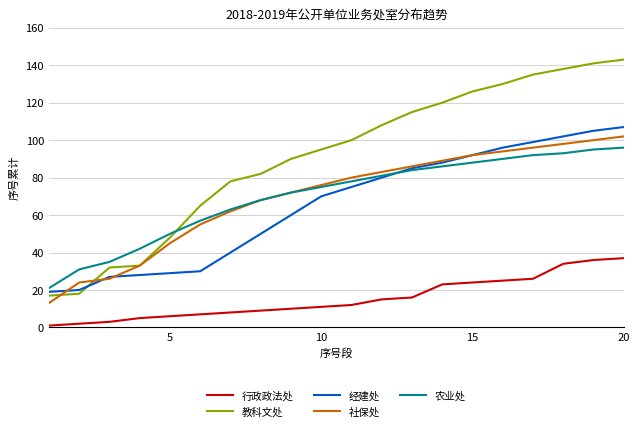

Does the chart have visible grid lines?

Yes